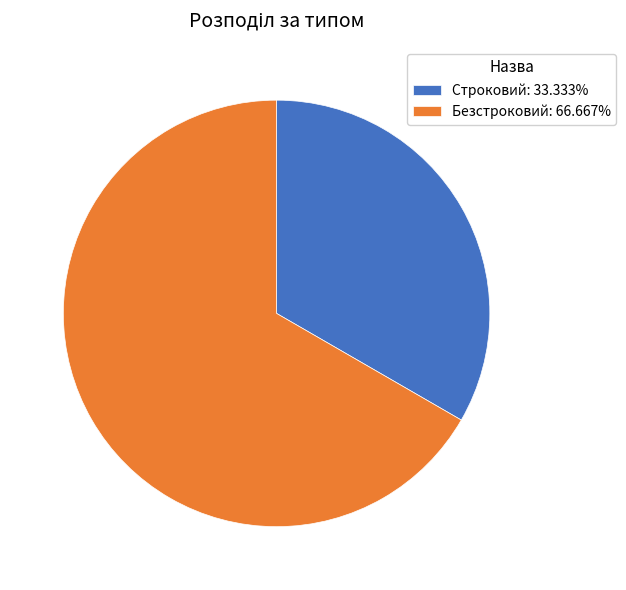

Does Безстроковий: 66.667% represent more than half of the total?

Yes